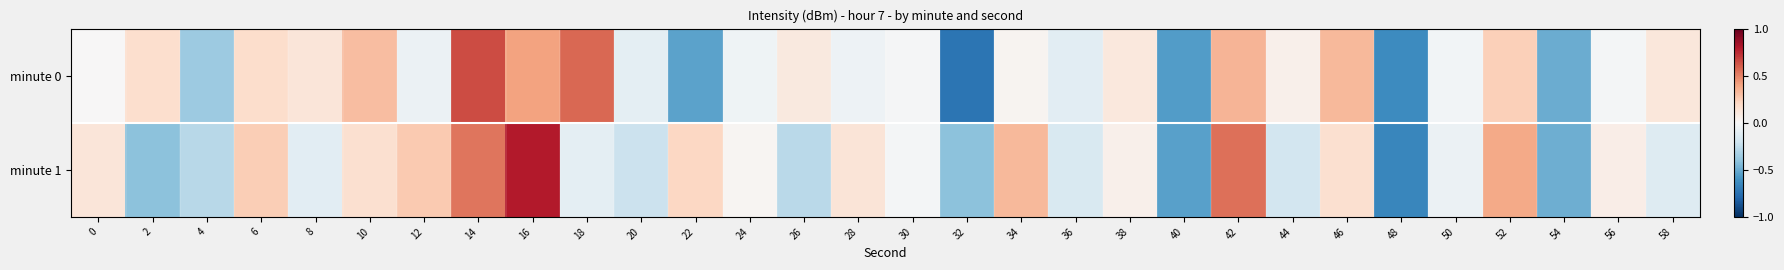

Reading left to right, list all the values displayed in this chart.

minute 0: 0=0.0	2=0.2	4=-0.4	6=0.2	8=0.1	10=0.3	12=-0.1	14=0.7	16=0.4	18=0.6	20=-0.1	22=-0.5	24=-0.0	26=0.1	28=-0.1	30=-0.0	32=-0.7	34=0.0	36=-0.1	38=0.1	40=-0.6	42=0.3	44=0.1	46=0.3	48=-0.6	50=-0.0	52=0.2	54=-0.5	56=-0.0	58=0.1
minute 1: 0=0.1	2=-0.4	4=-0.3	6=0.2	8=-0.1	10=0.2	12=0.3	14=0.5	16=0.8	18=-0.1	20=-0.2	22=0.2	24=0.0	26=-0.3	28=0.1	30=-0.0	32=-0.4	34=0.3	36=-0.2	38=0.1	40=-0.5	42=0.6	44=-0.2	46=0.2	48=-0.7	50=-0.1	52=0.4	54=-0.5	56=0.1	58=-0.1